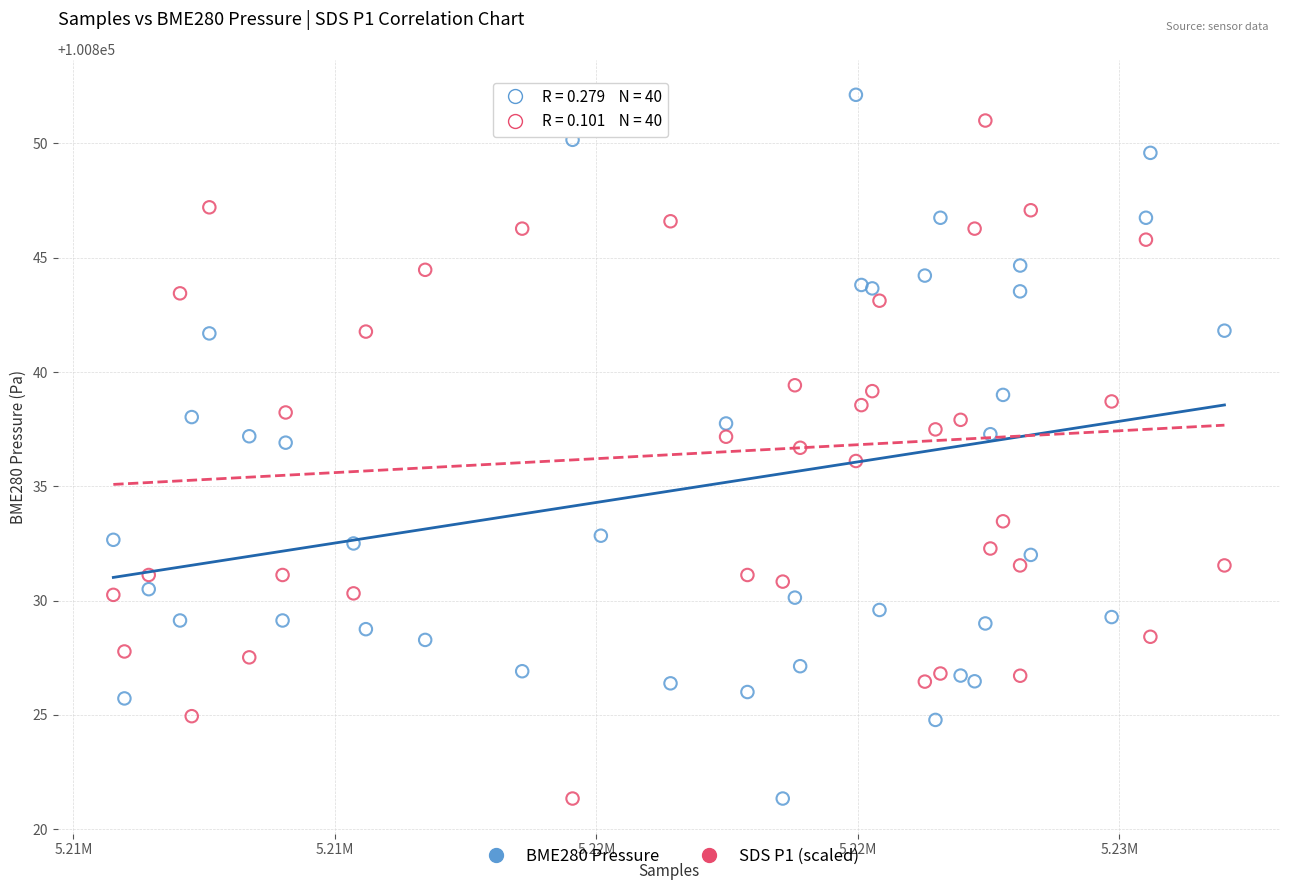

What is the X range (max minus min) for the scatter plot?

21246.0